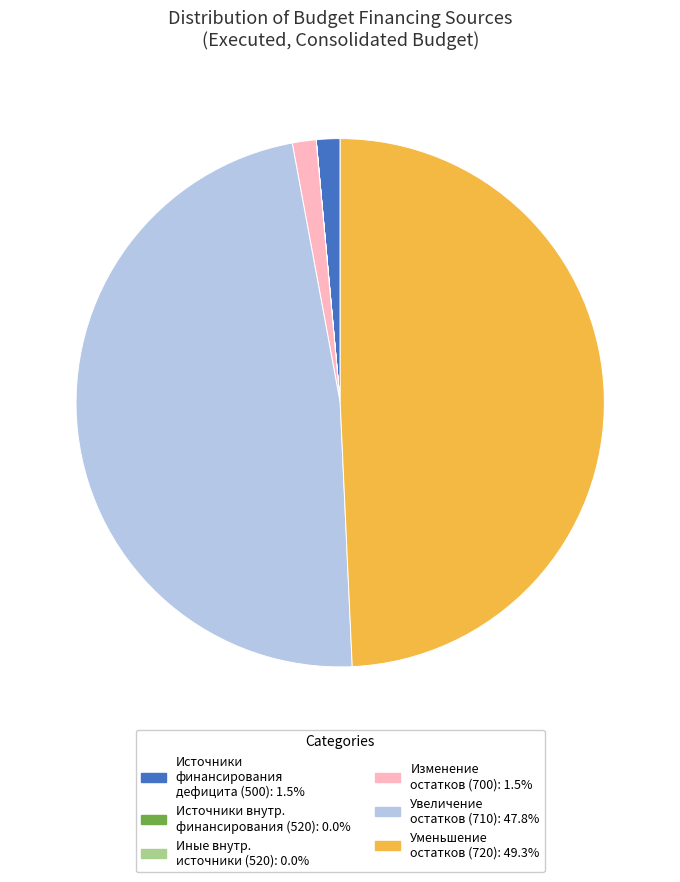

Is there any slice that represents more than half of the pie?

No